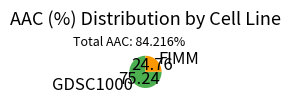

Which has a higher value, GDSC1000 or FIMM?

GDSC1000